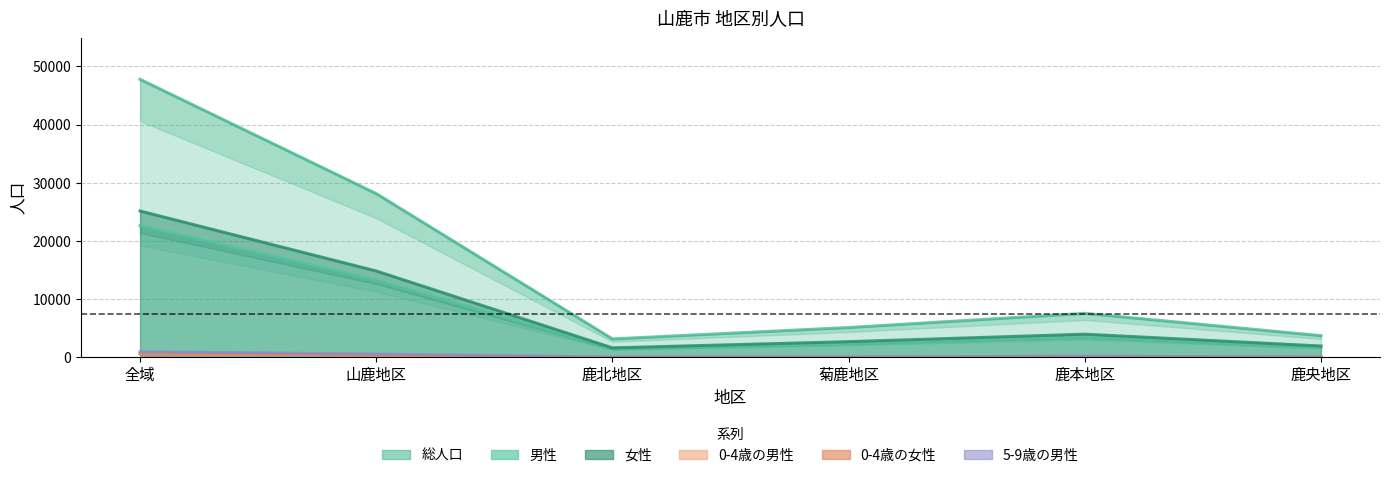

Does the chart have visible grid lines?

Yes